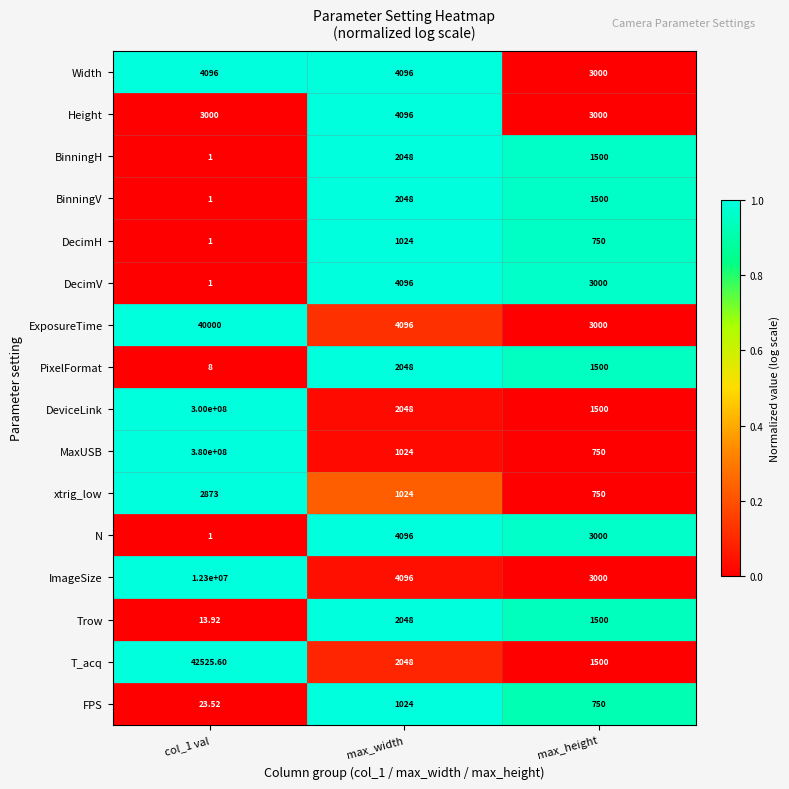

At which category is the sum across all series the highest?

col_1 val